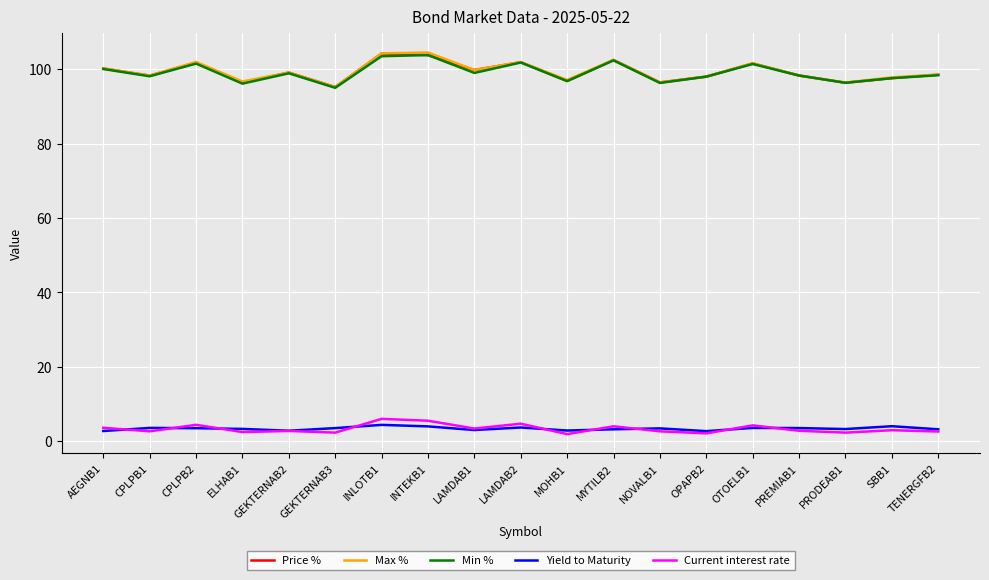

The value of Price % at CPLPB1 is 98.3. True or false?

True